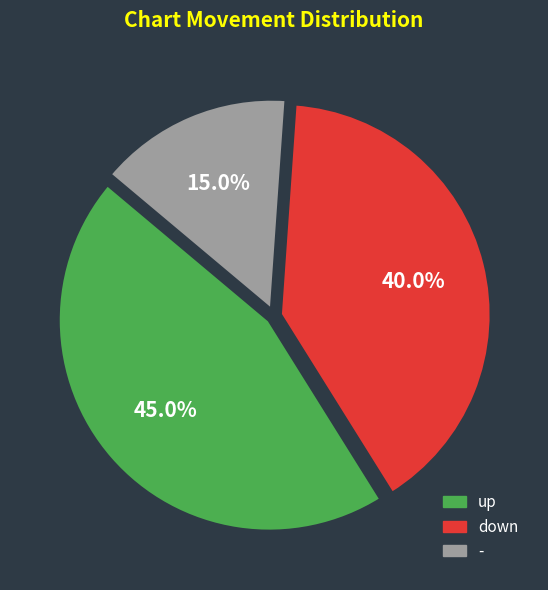

To the nearest percent, what is the difference between the largest and smallest slice percentages?

30%